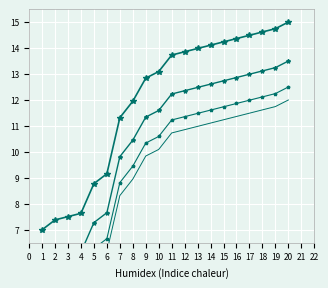

True or false: č.a. -2 has more than 0 points higher than both neighbors.

False